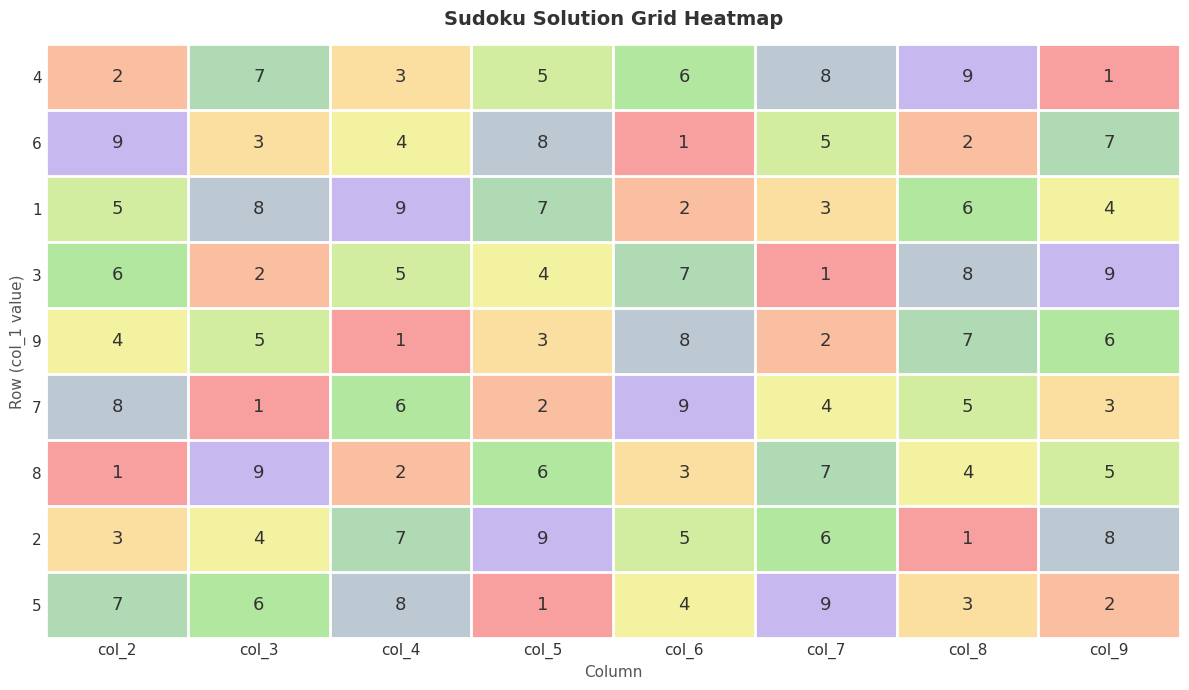

Between col_7 and col_8, which series saw the biggest shift?

3